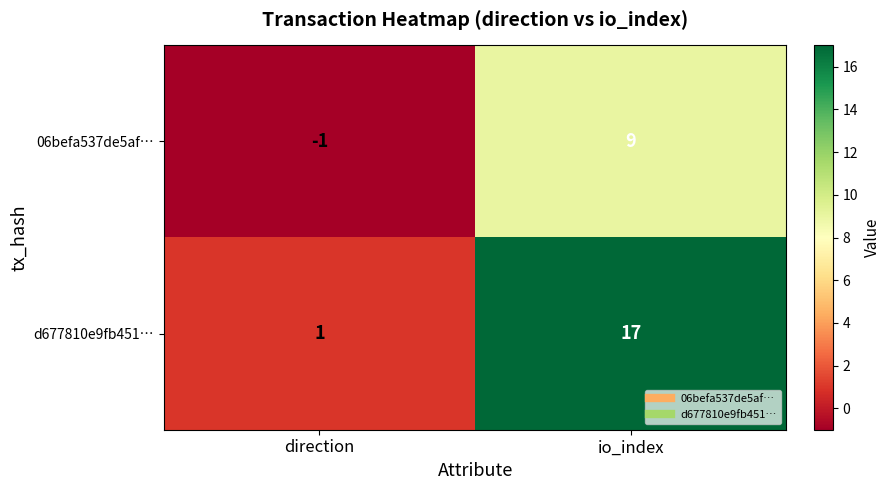

At direction, list the series in order from largest to smallest.

d677810e9fb451…, 06befa537de5af…